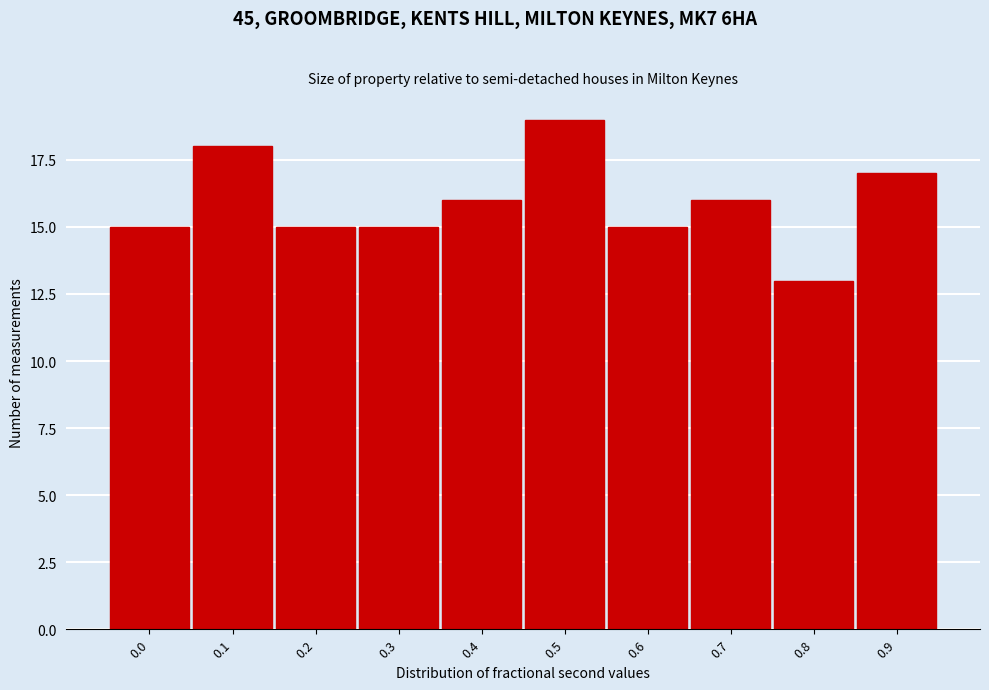

Reading right to left, extract all data points from this chart.

0.9=17	0.8=13	0.7=16	0.6=15	0.5=19	0.4=16	0.3=15	0.2=15	0.1=18	0.0=15